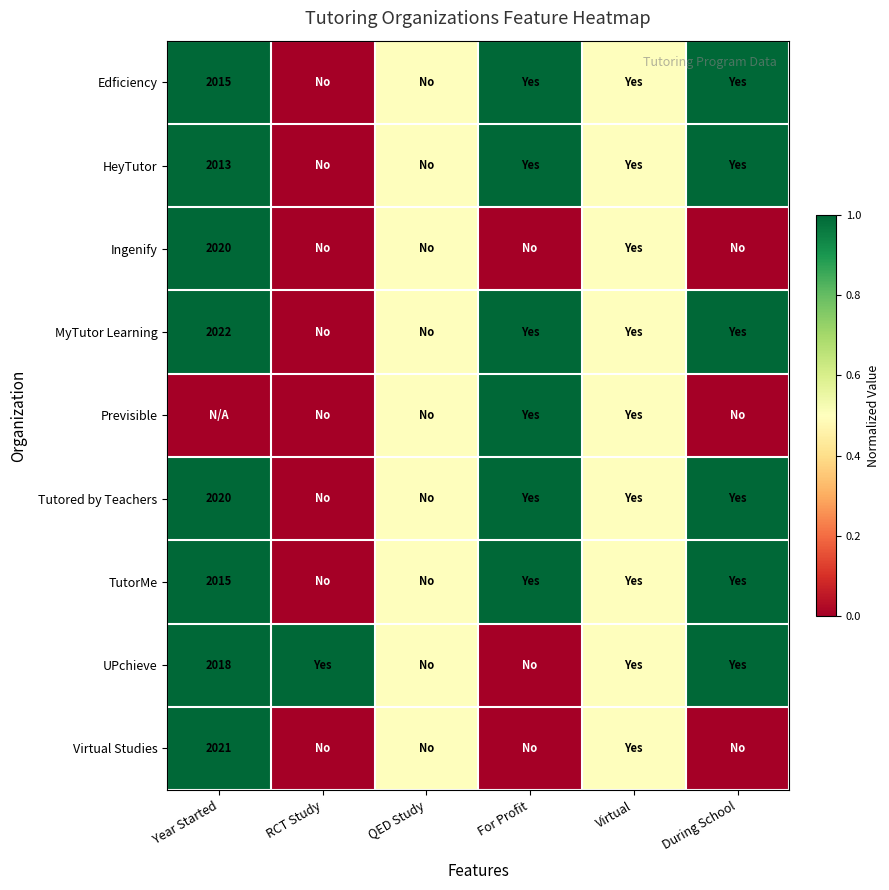

The value of HeyTutor at Year Started is 3139.7. True or false?

False